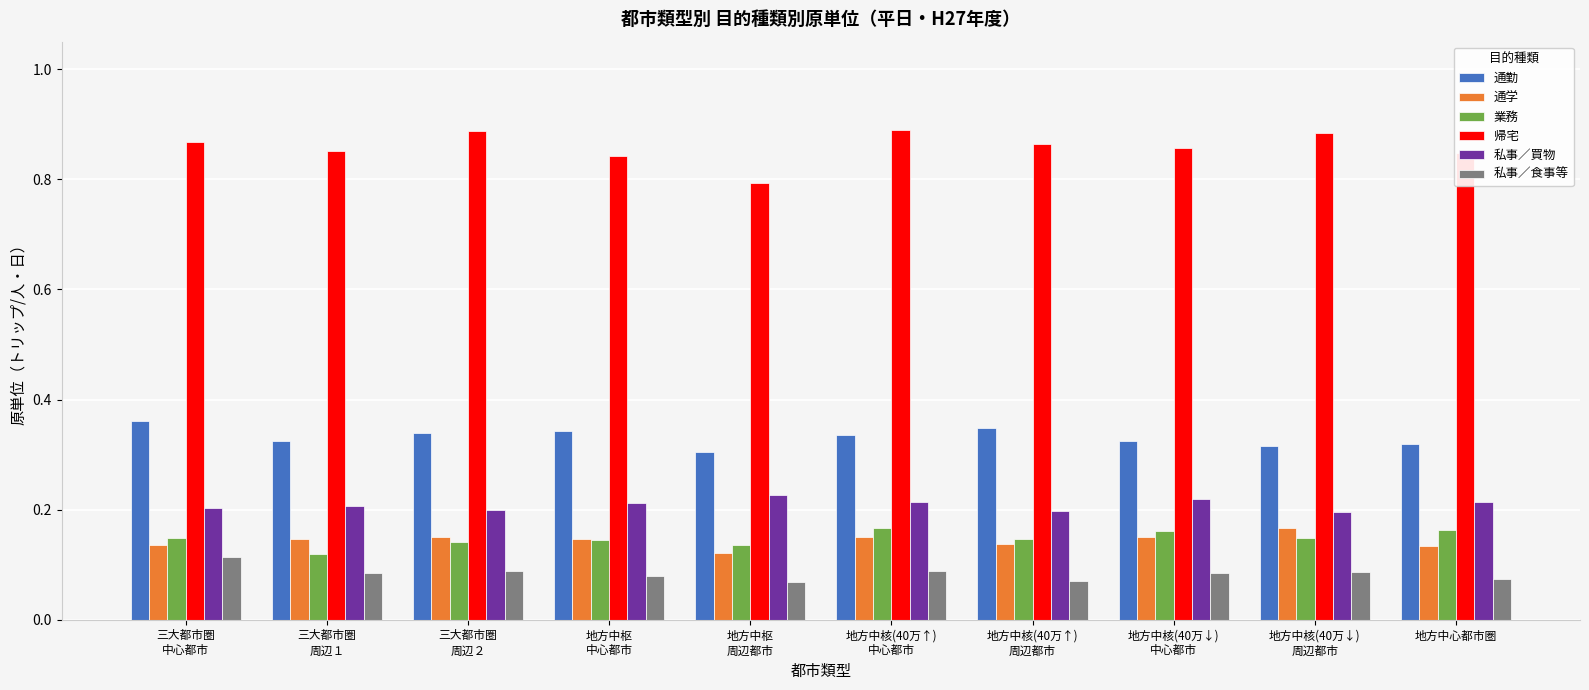

Where is 業務 nearest to the value 0?

三大都市圏
周辺１